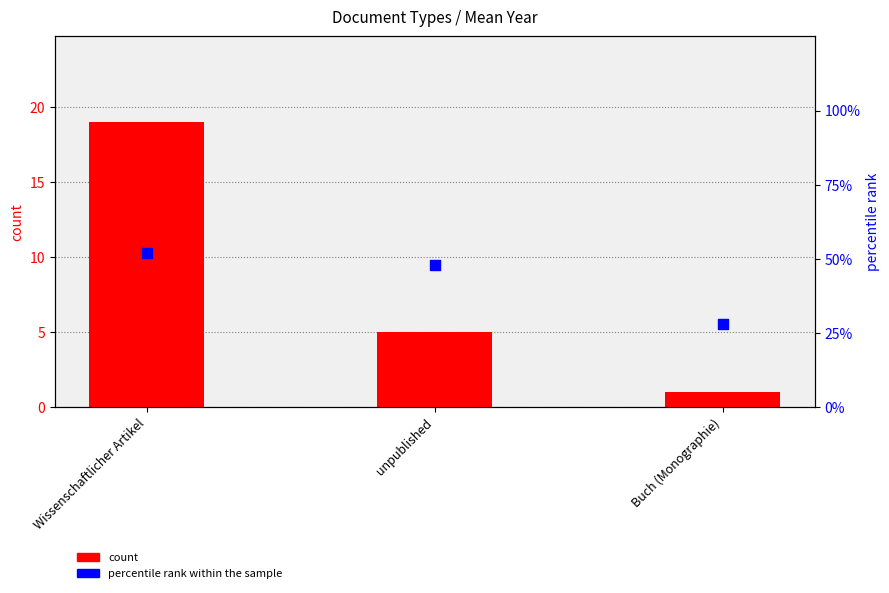

Which series has the largest total across all categories?

percentile rank within the sample